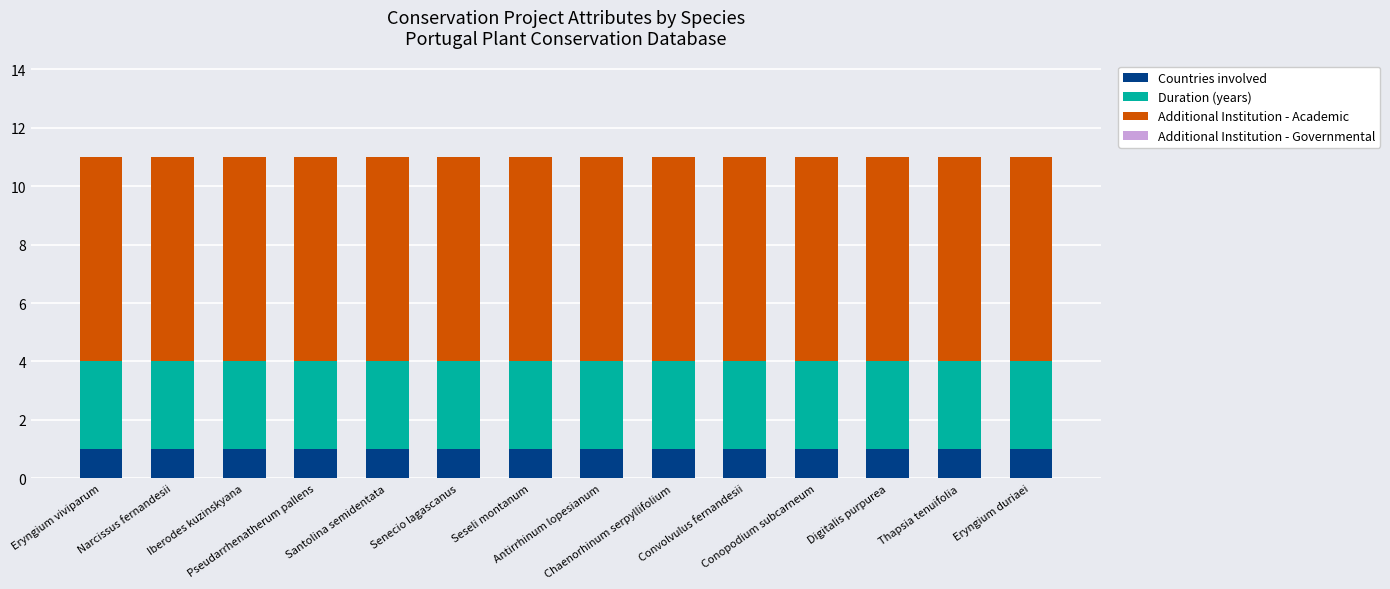

How many bars are there in total?

14